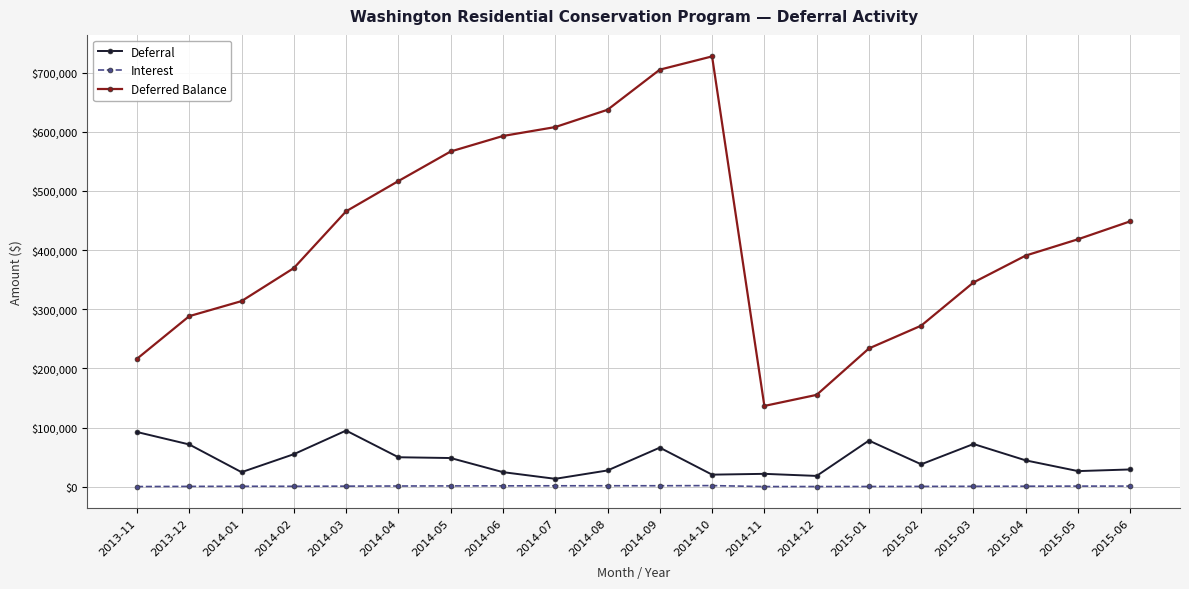

What is the label of the 9th point from the left?

2014-07